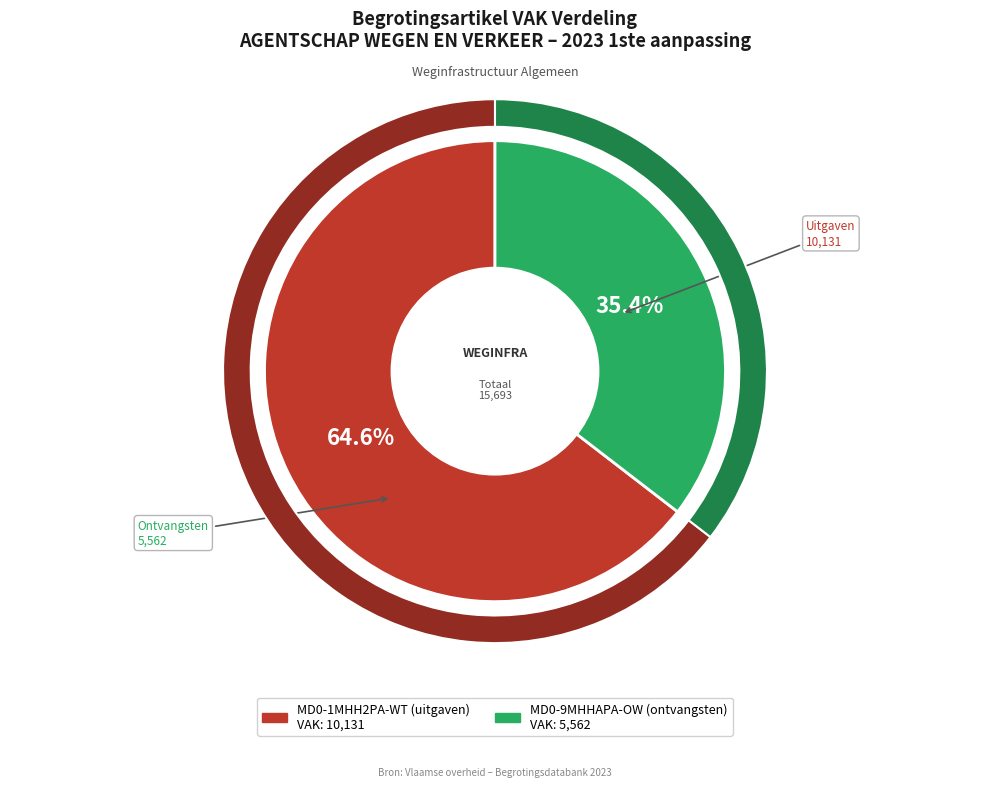

To the nearest percent, what is the difference between the largest and smallest slice percentages?

29%